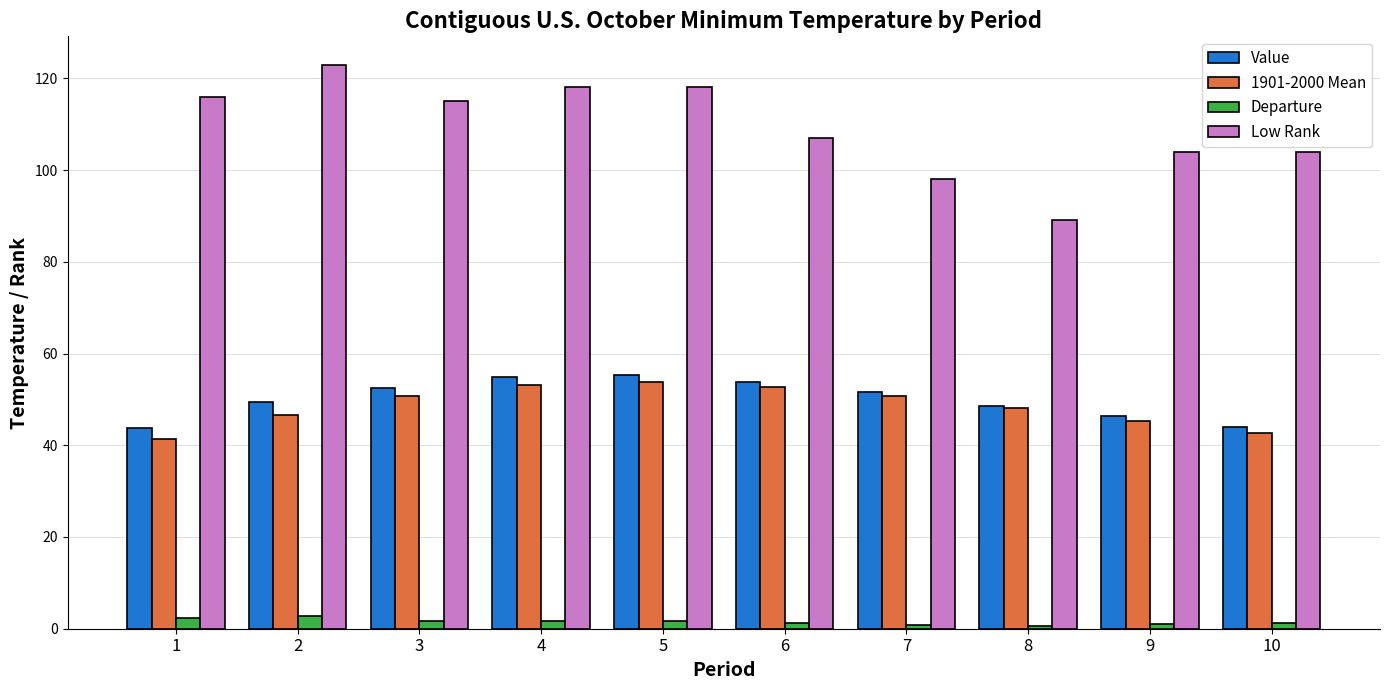

What is the sum of all Departure values?

15.1